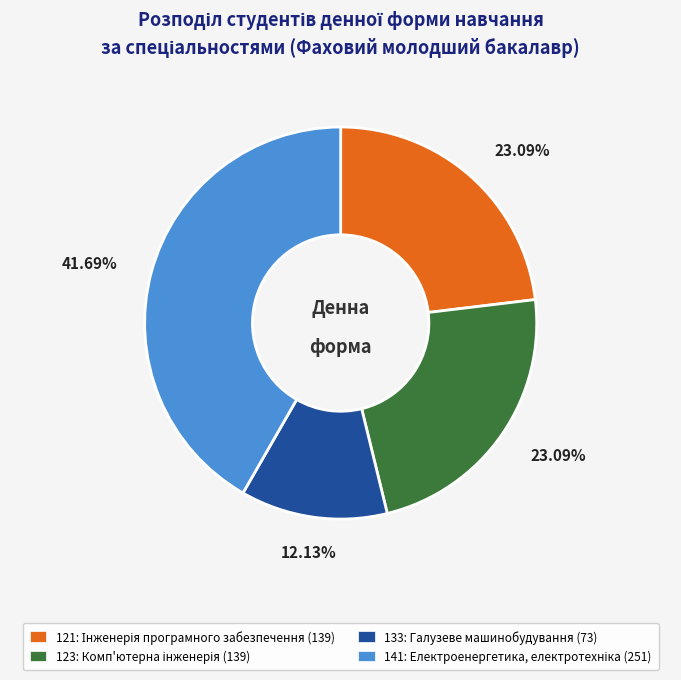

Which category has the biggest portion of the pie?

141